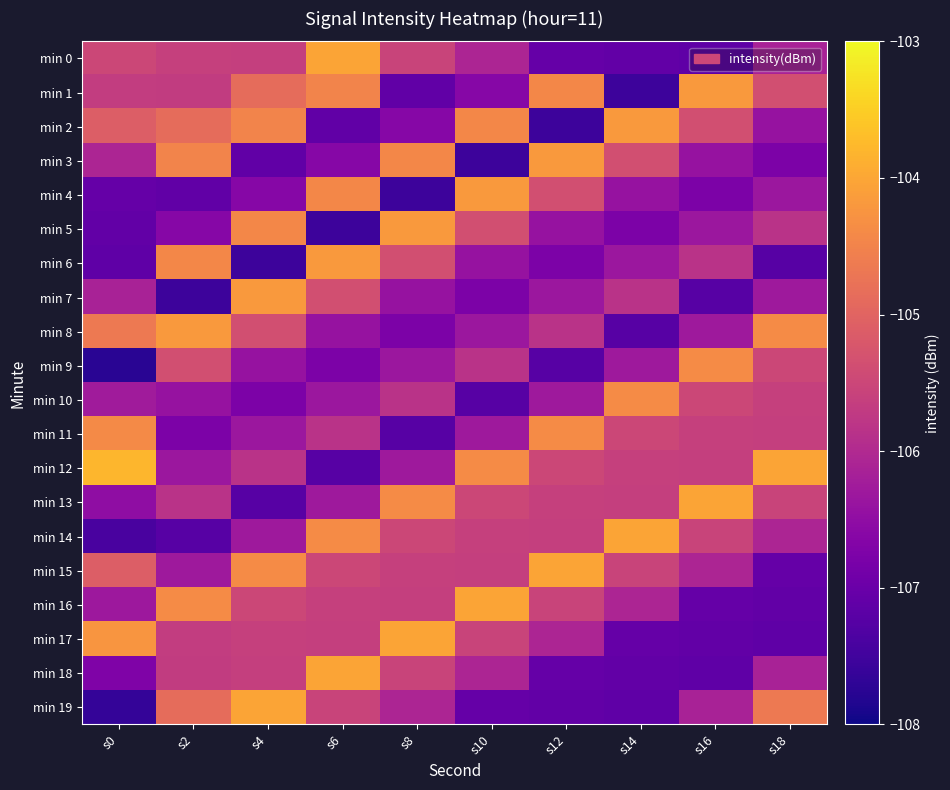

Which series has the largest total across all categories?

min 12